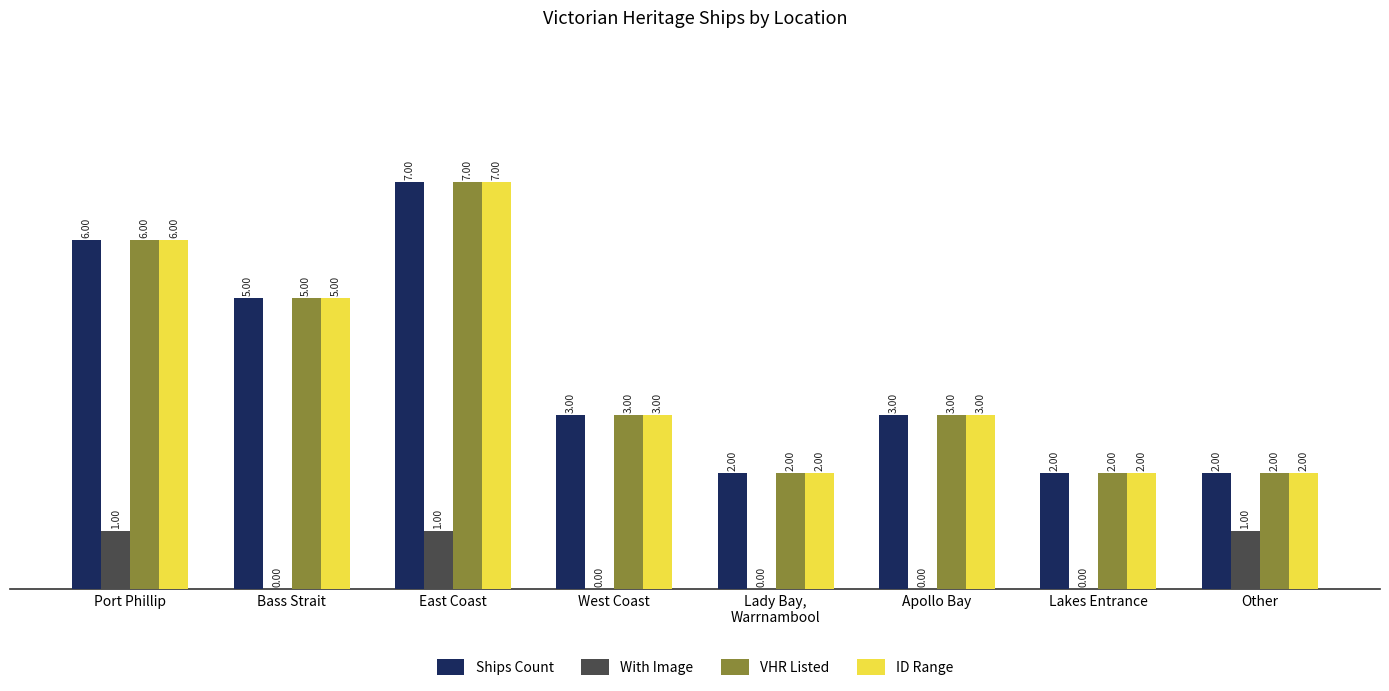

What is the sum of the With Image values at Lakes Entrance and East Coast?

1